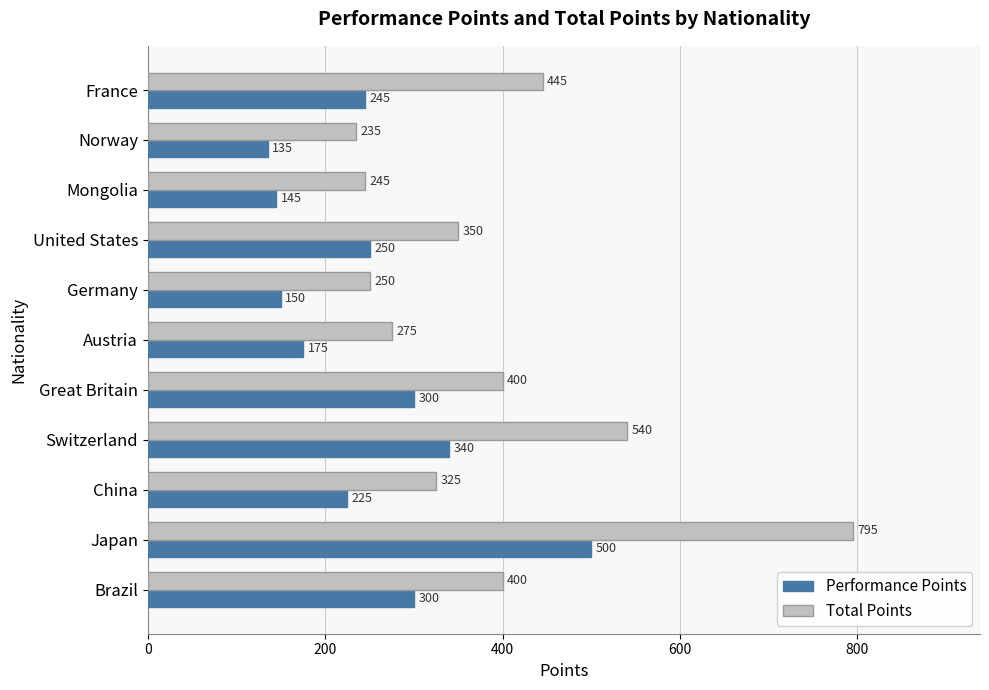

List the series in order of their peak value, lowest first.

Performance Points, Total Points